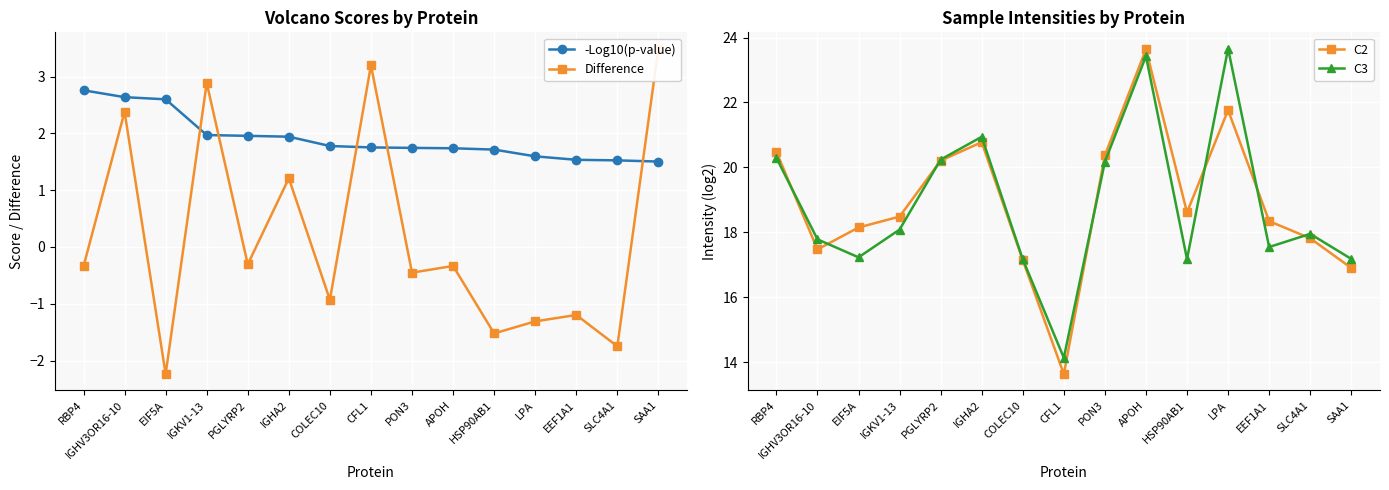

Is the value of -Log10(p-value) at RBP4 greater than the value of C2 at CFL1?

No